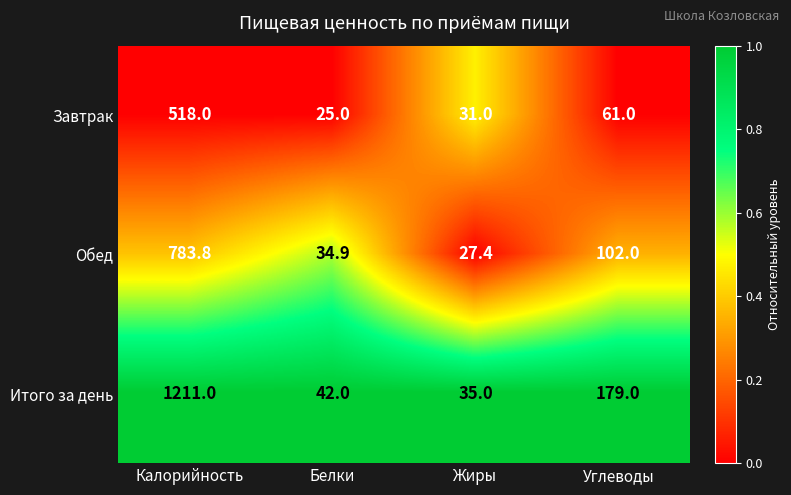

Count the number of categories in the chart.

4